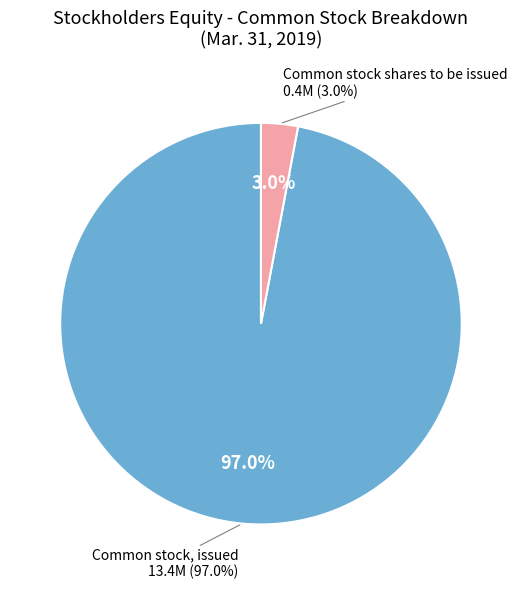

Count the number of slices in the pie.

2